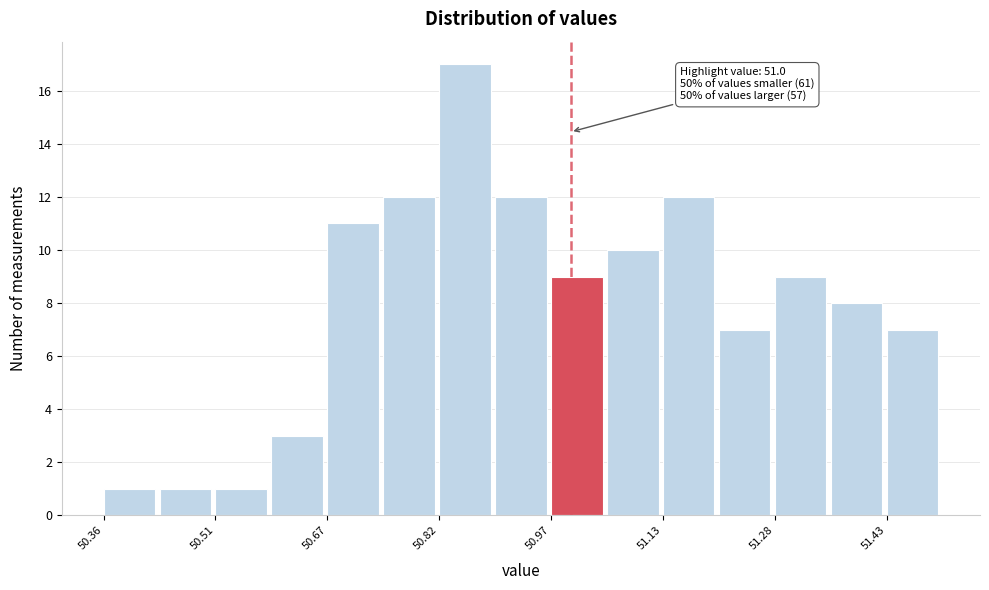

Around what value on the x-axis is the tallest bar? Give the approximate position of its centre, as read against the axis.

50.86